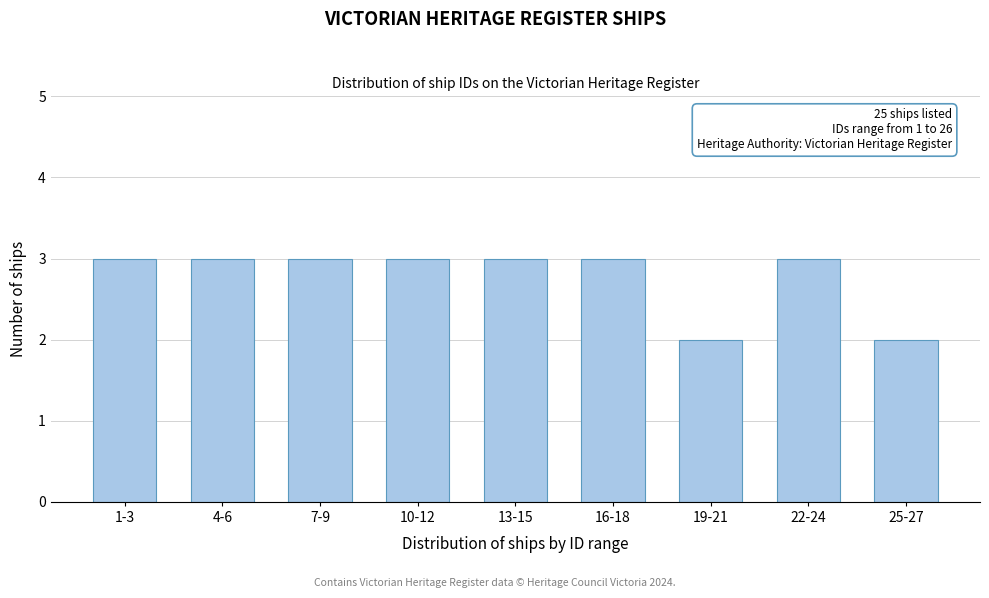

Reading left to right, transcribe all the data shown in this chart.

3	3	3	3	3	3	2	3	2